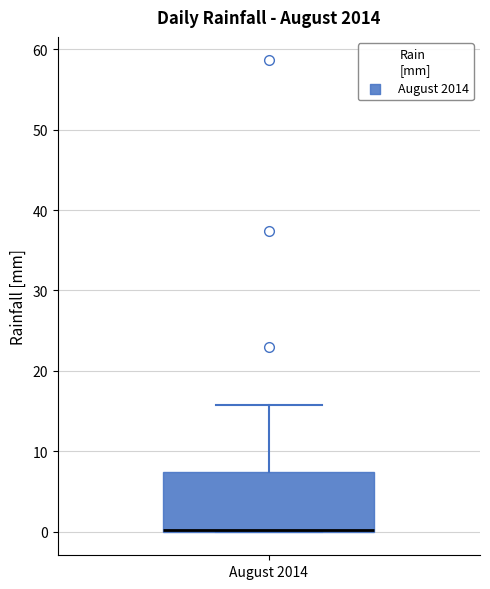

Read this box plot against the y-axis: the position of the median line, the range covered by the box, and the ends of both whiskers. The values are not printed on the chart, so give them approximately, as read against the axis.

median 0 (drawn on the box's lower edge), box 0 to 7, whiskers 0 to 16